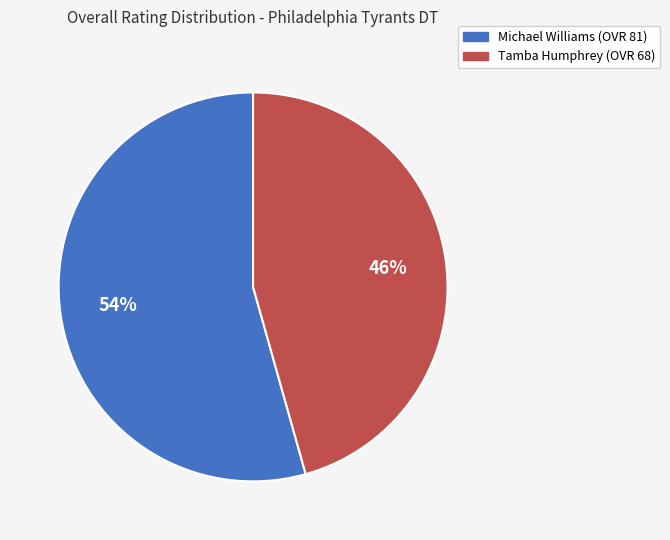

Is there any slice that represents more than half of the pie?

Yes